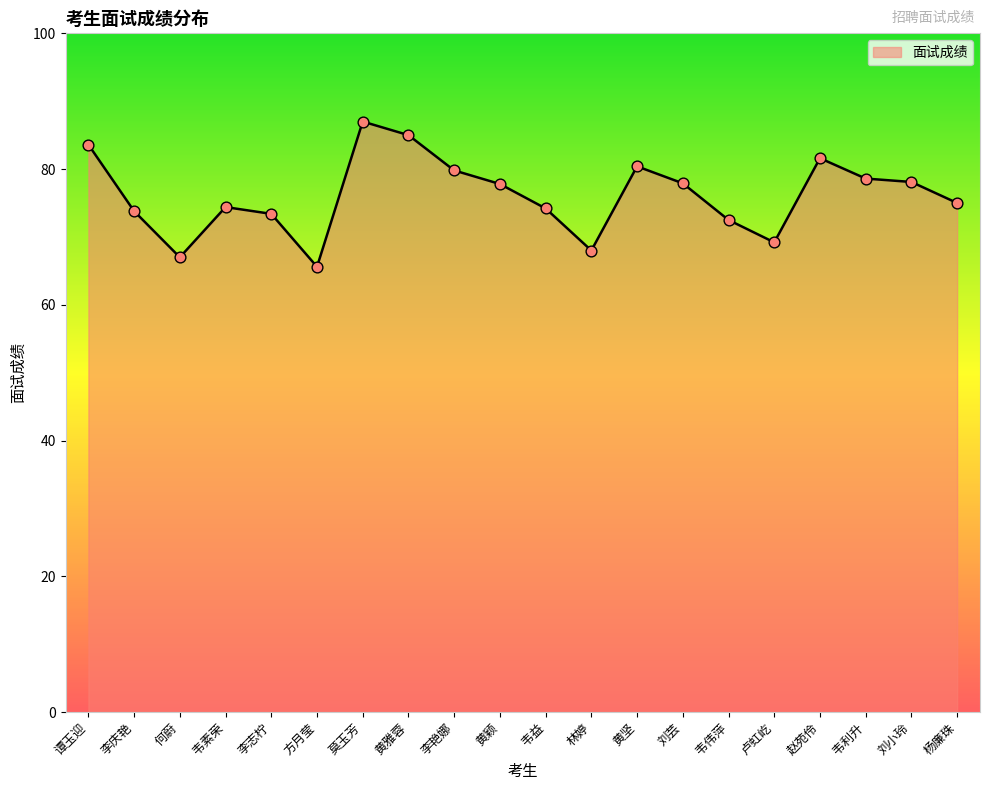

What is the ratio of the value at 李志柠 to the value at 黄颖?

0.9